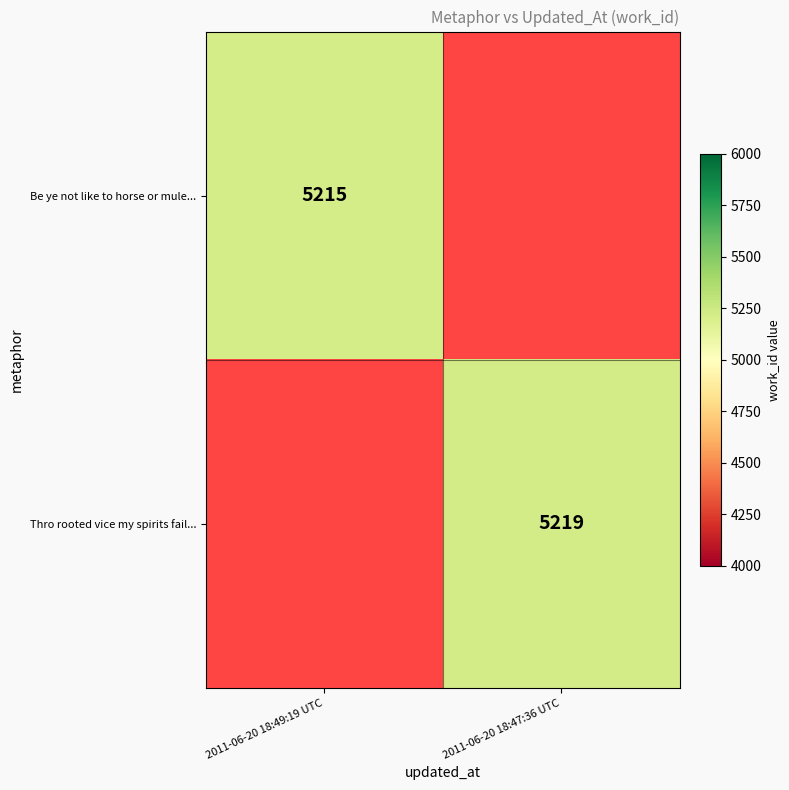

Which category has the highest value in the Be ye not like to horse or mule... series?

2011-06-20 18:49:19 UTC